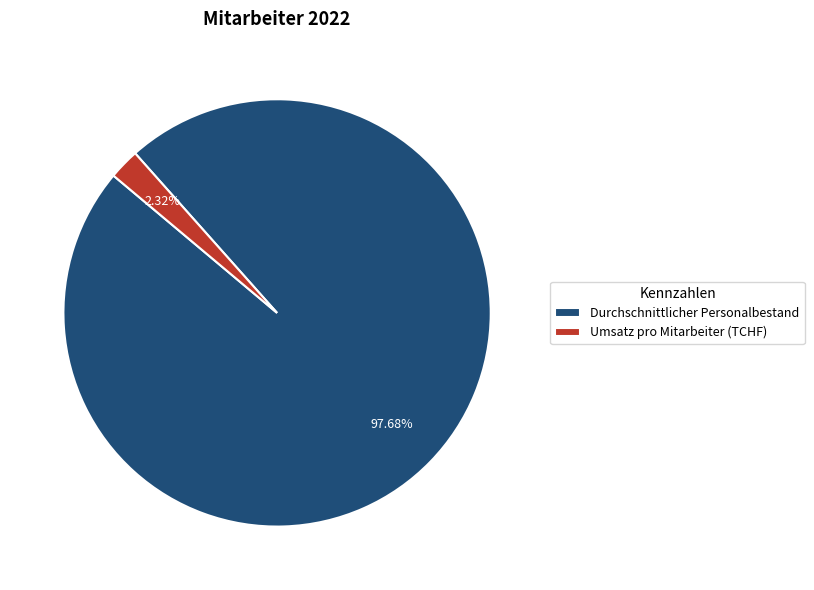

Rank the categories by value from highest to lowest.

Durchschnittlicher Personalbestand, Umsatz pro Mitarbeiter (TCHF)